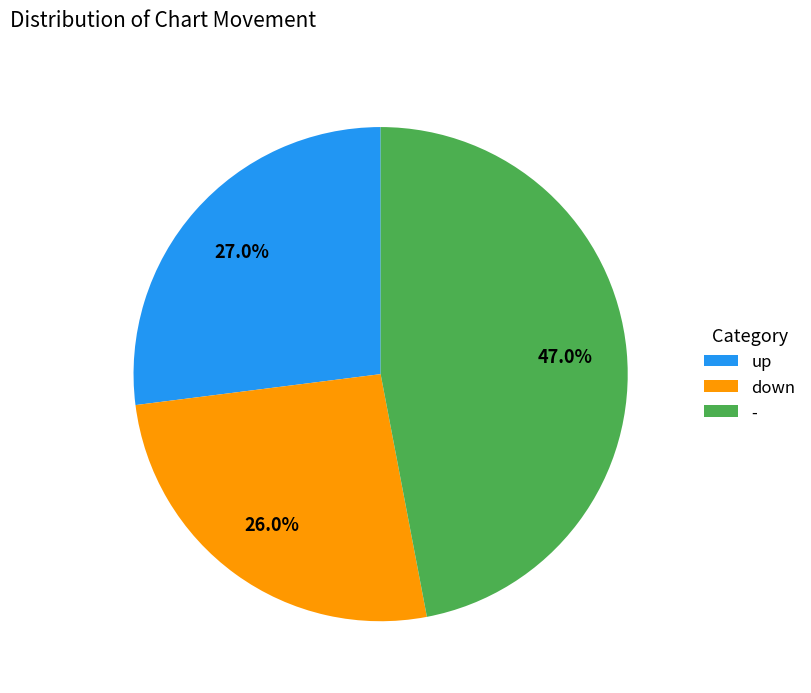

True or false: up accounts for 27% of the total.

True